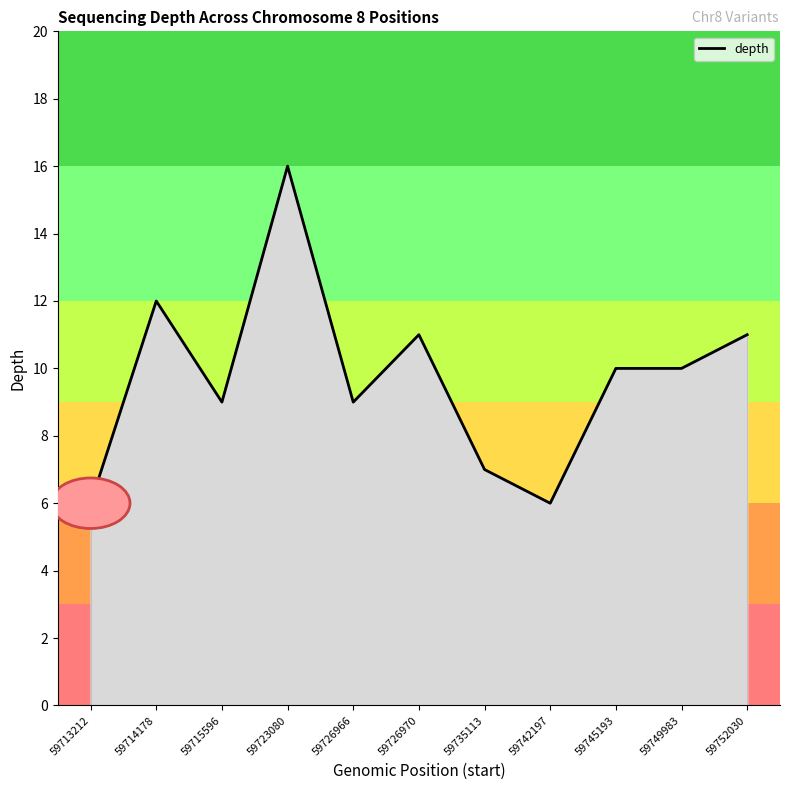

The chart shows a value of 11 at 59726970. True or false?

True